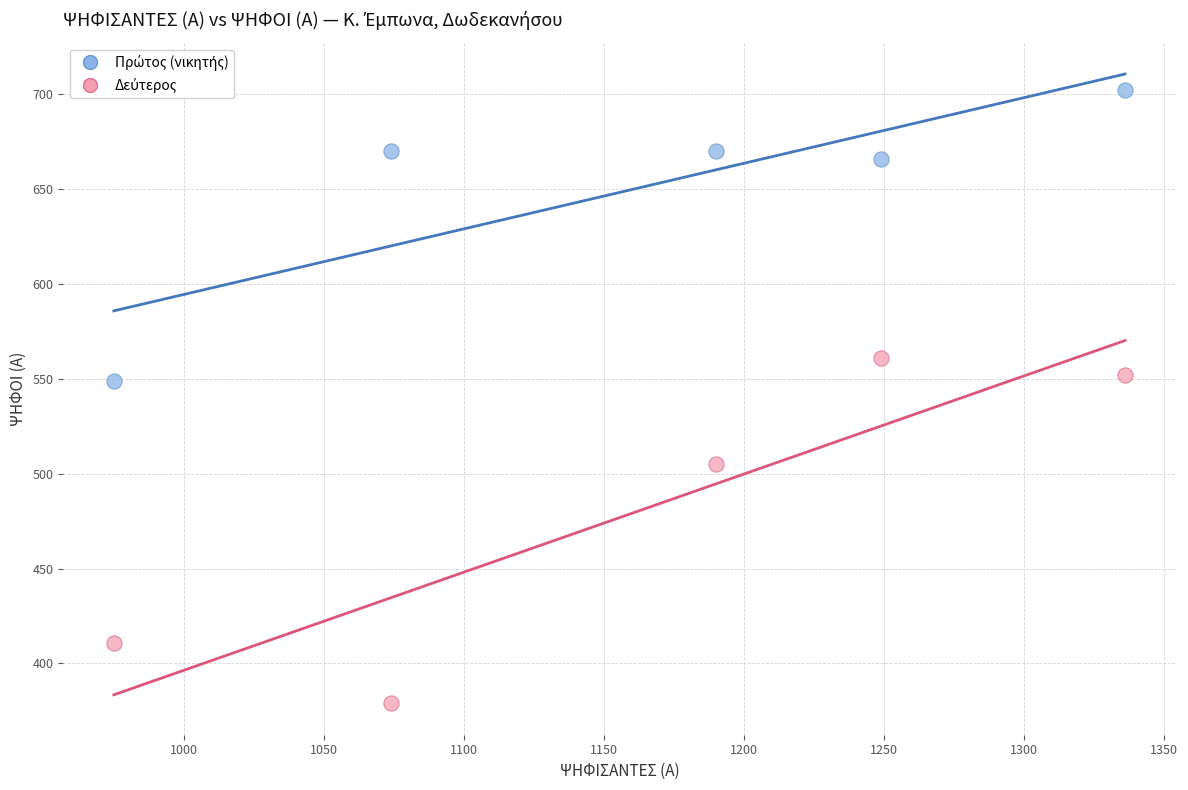

What is the X range (max minus min) for the scatter plot?

361